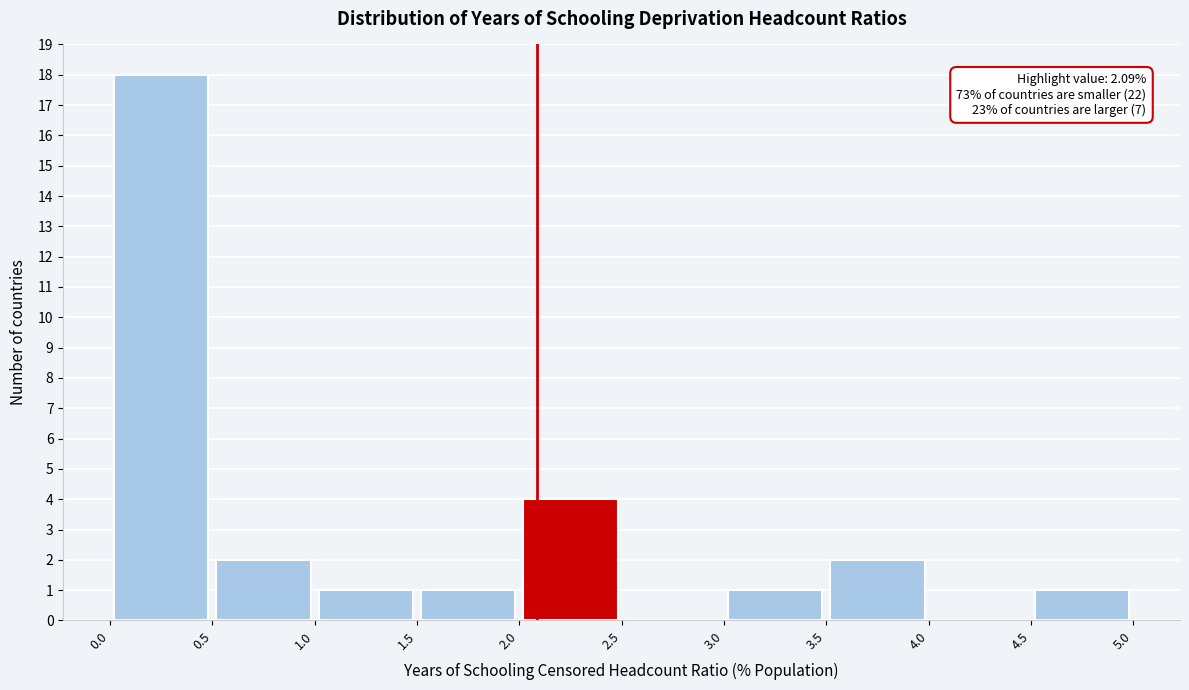

Which range on the x-axis has the tallest bar?

0.0 to 0.5